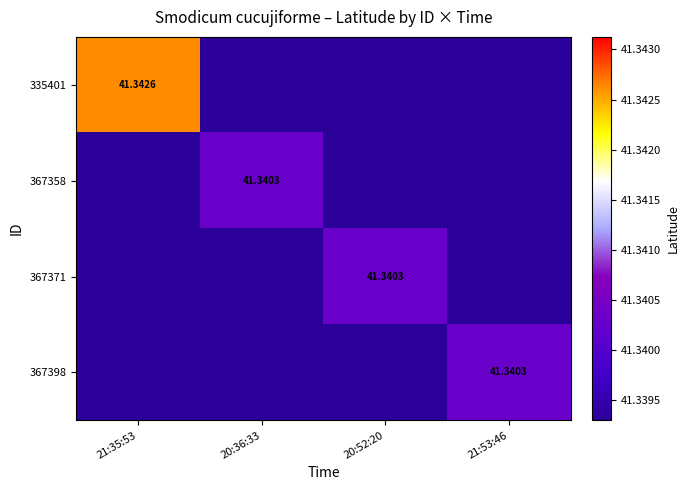

The value of 335401 at 20:36:33 is -24.5. True or false?

False